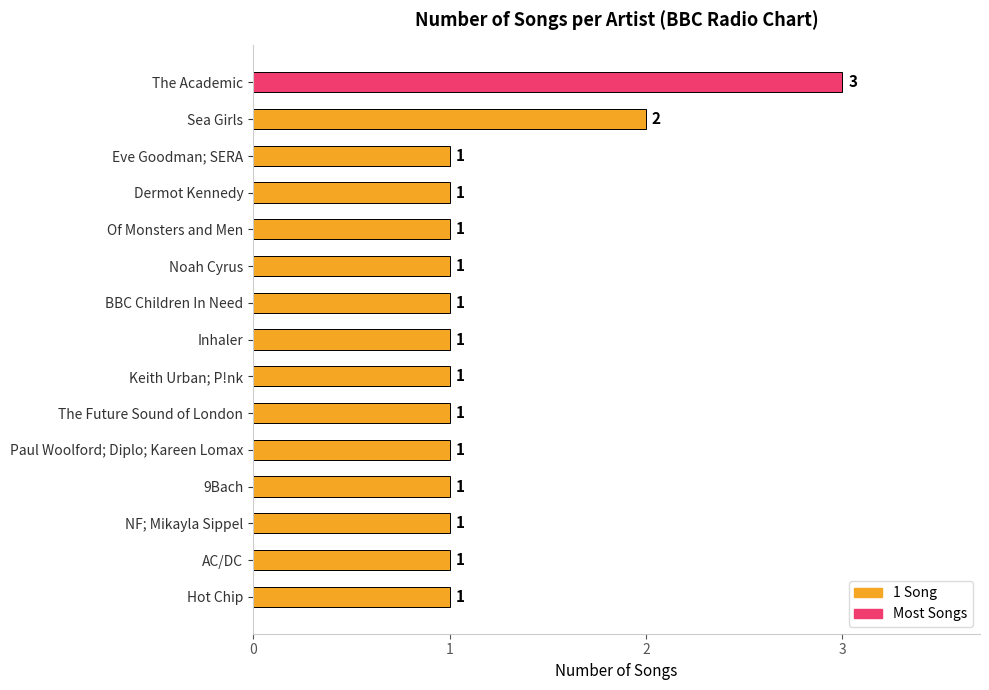

Approximately how many times larger is the value at Noah Cyrus compared to 9Bach?

1.0